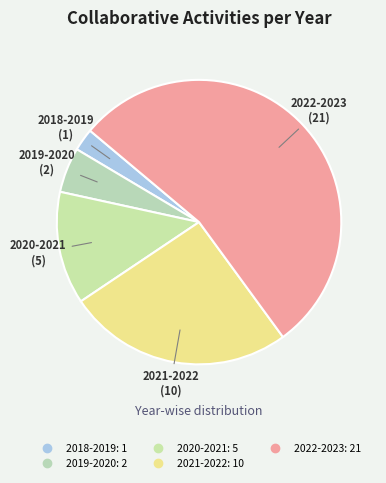

Is there a majority slice in this chart?

Yes